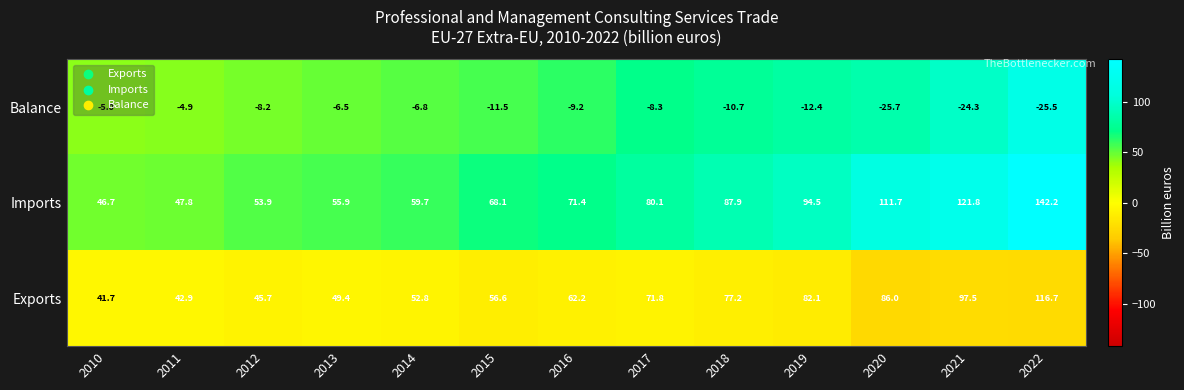

Rank the series at 2010 from lowest to highest value.

Balance, Exports, Imports